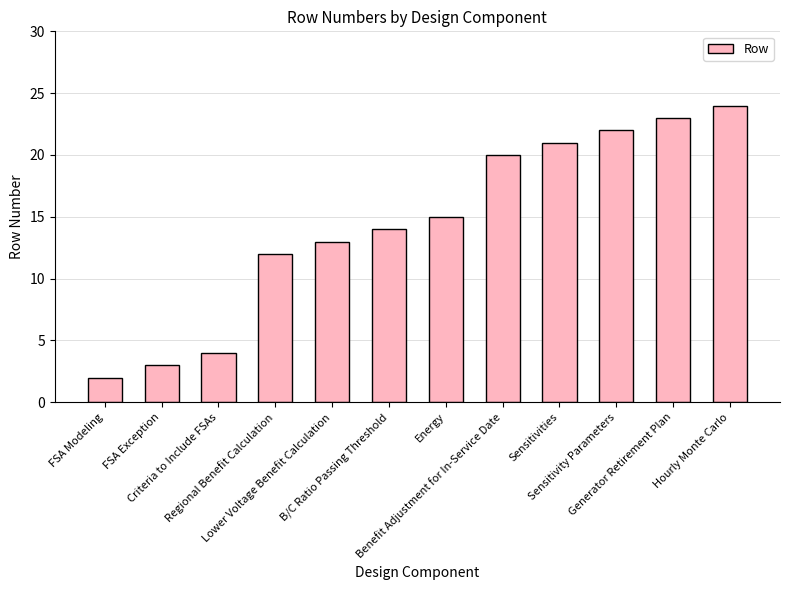

How many bars are there in total?

12